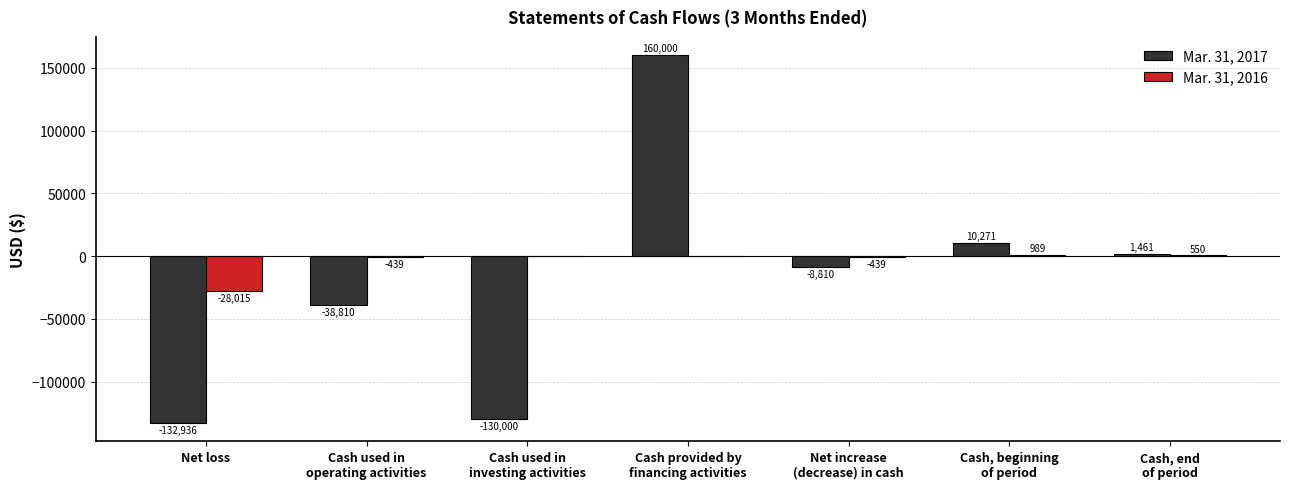

True or false: Mar. 31, 2017 has a value of -132936 at Net loss.

True